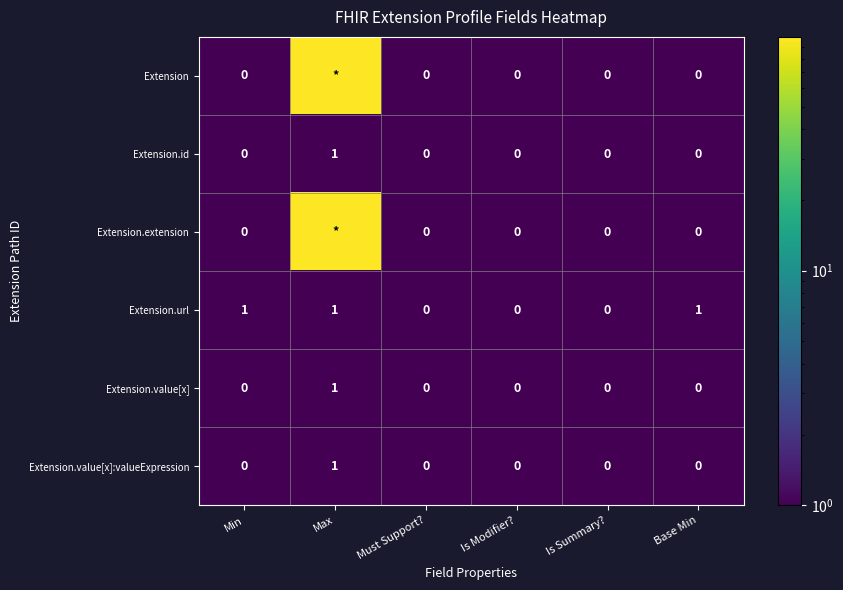

Which category has the highest value in the Extension.value[x] series?

Max